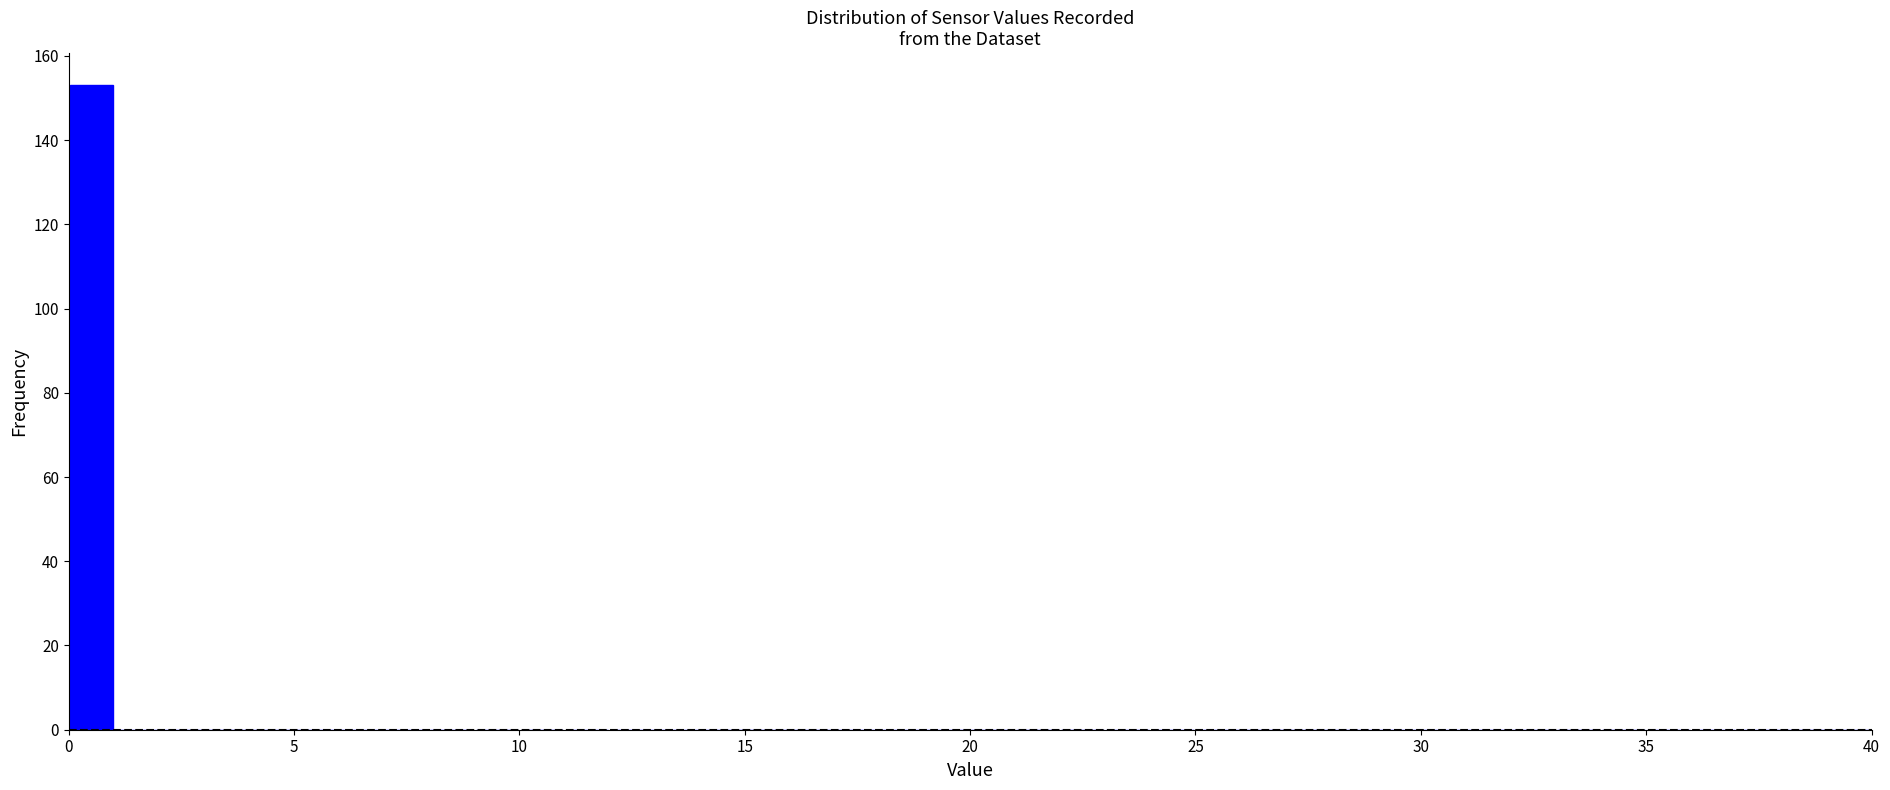

Read against the x-axis, roughly where is the centre of the tallest bar?

0.5